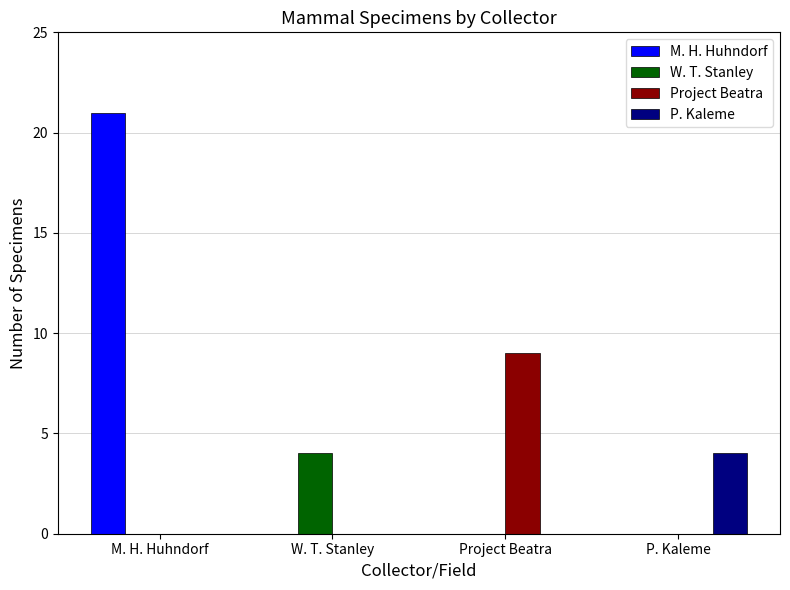

The value of Project Beatra at P. Kaleme is 0. True or false?

True